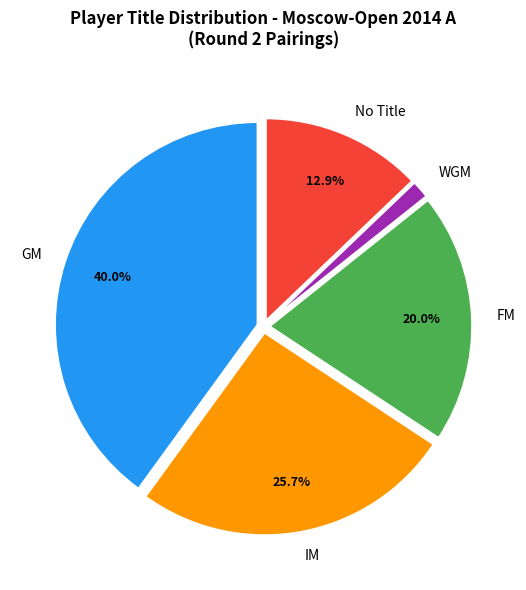

To the nearest percent, what is the combined percentage of FM and GM?

60%